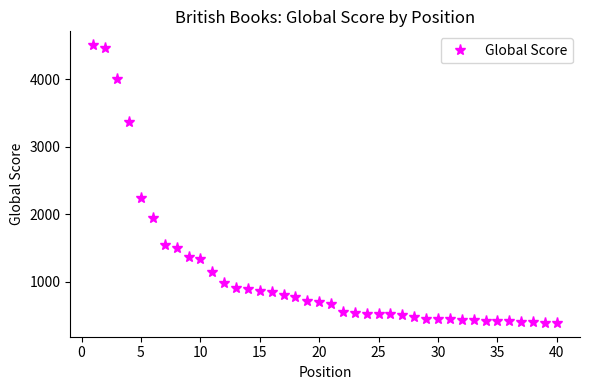

What is the difference between the maximum and minimum values?

4116